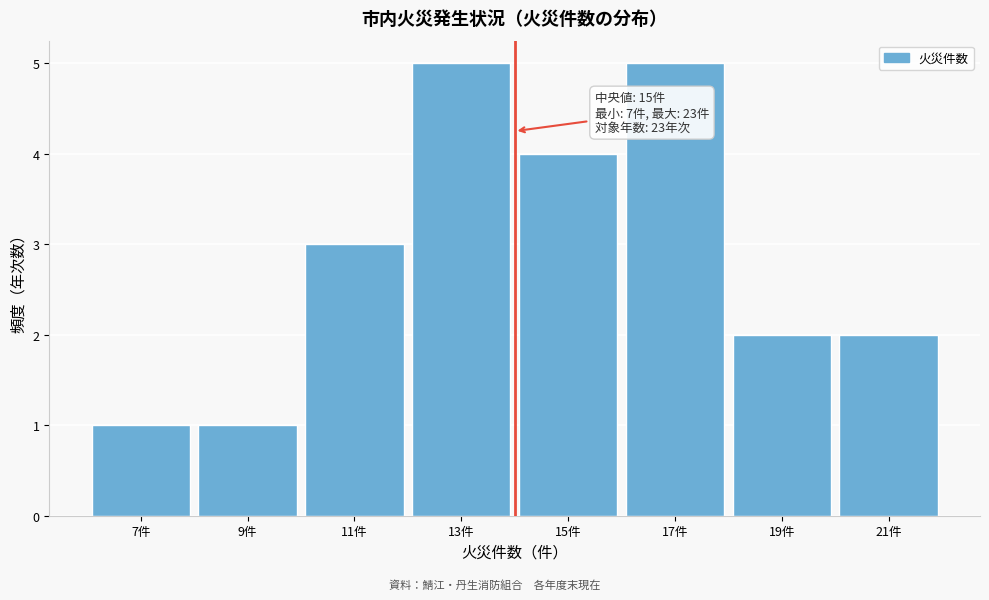

Reading right to left, list all the values displayed in this chart.

21件=2	19件=2	17件=5	15件=4	13件=5	11件=3	9件=1	7件=1